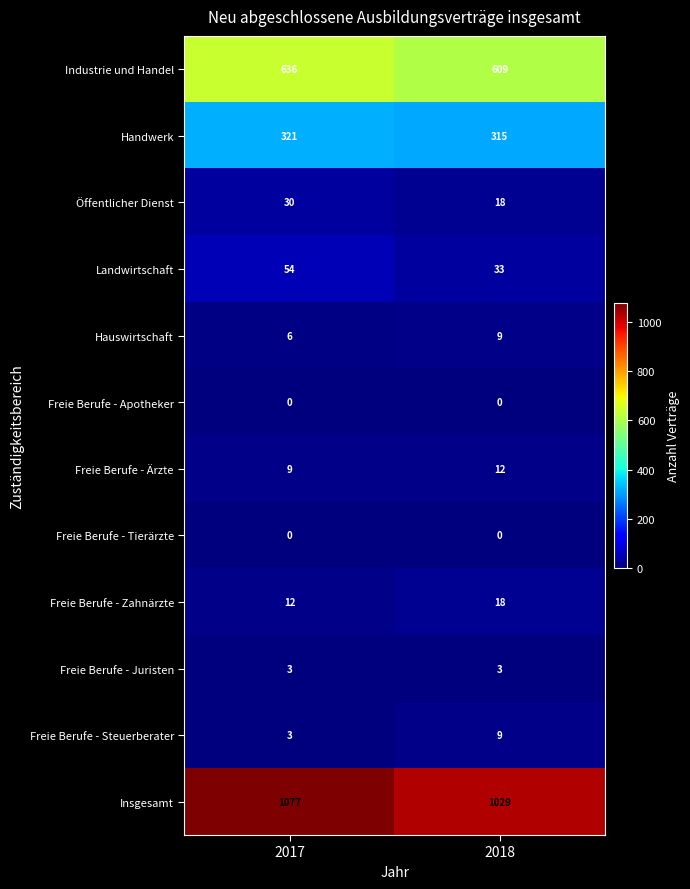

Reading left to right, list all the values displayed in this chart.

Industrie und Handel: 636	609
Handwerk: 321	315
Öffentlicher Dienst: 30	18
Landwirtschaft: 54	33
Hauswirtschaft: 6	9
Freie Berufe - Apotheker: 0	0
Freie Berufe - Ärzte: 9	12
Freie Berufe - Tierärzte: 0	0
Freie Berufe - Zahnärzte: 12	18
Freie Berufe - Juristen: 3	3
Freie Berufe - Steuerberater: 3	9
Insgesamt: 1077	1029